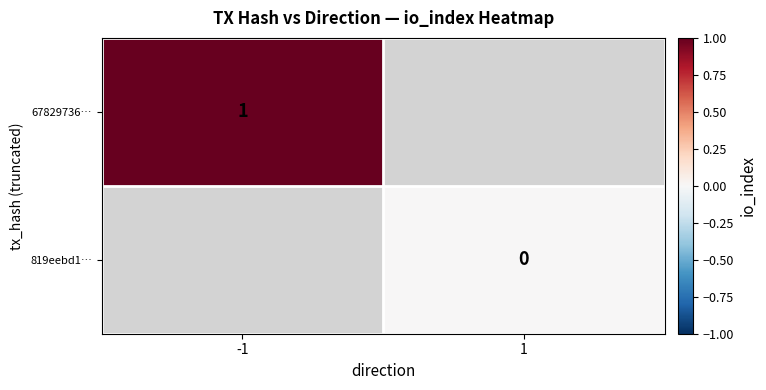

True or false: 67829736… has a value of 1 at -1.

True